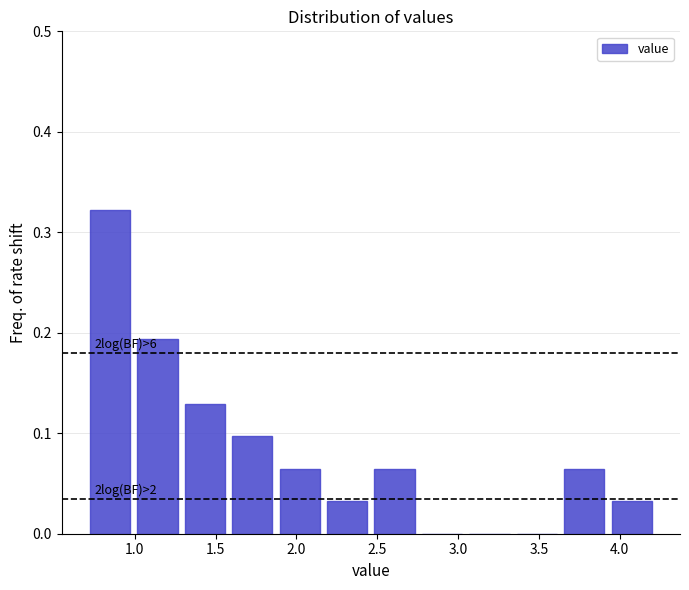

Over which range of the x-axis is the bar tallest?

0.70 to 1.00